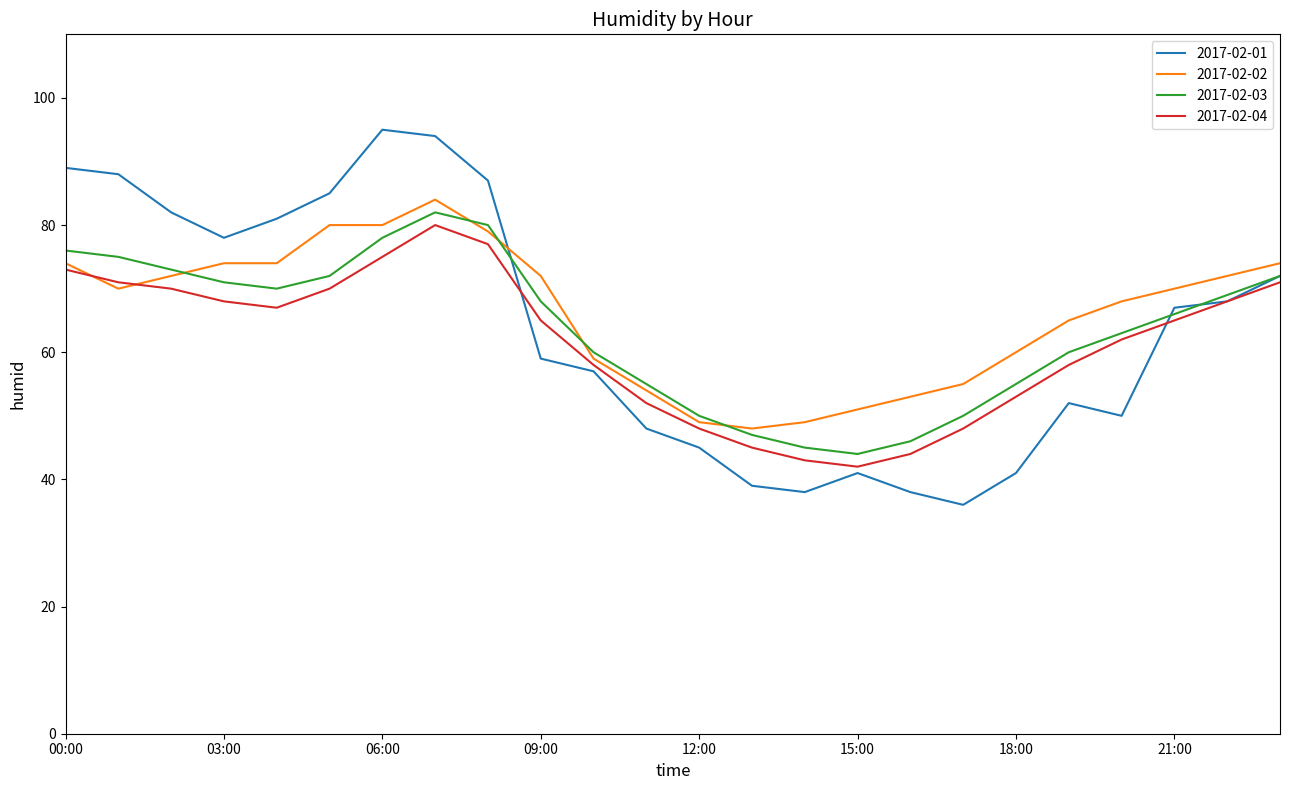

Is this an area chart (filled region under the line)?

No